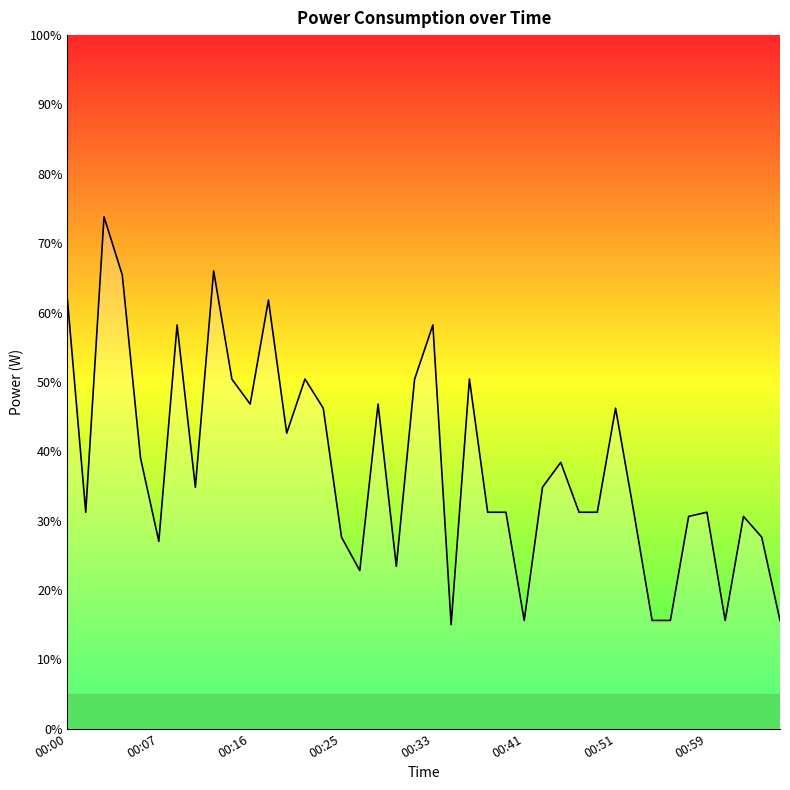

What is the greatest value displayed?

73.8